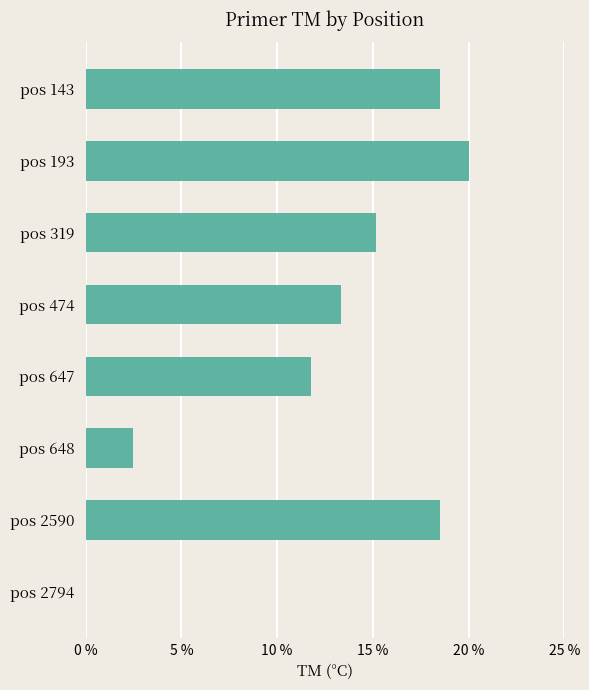

Which label corresponds to the largest value in the chart?

pos 193